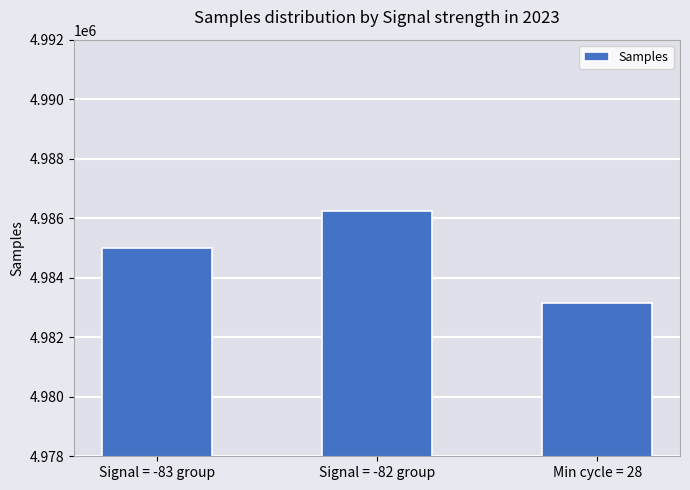

Are the bars grouped side by side (vs. stacked)?

No